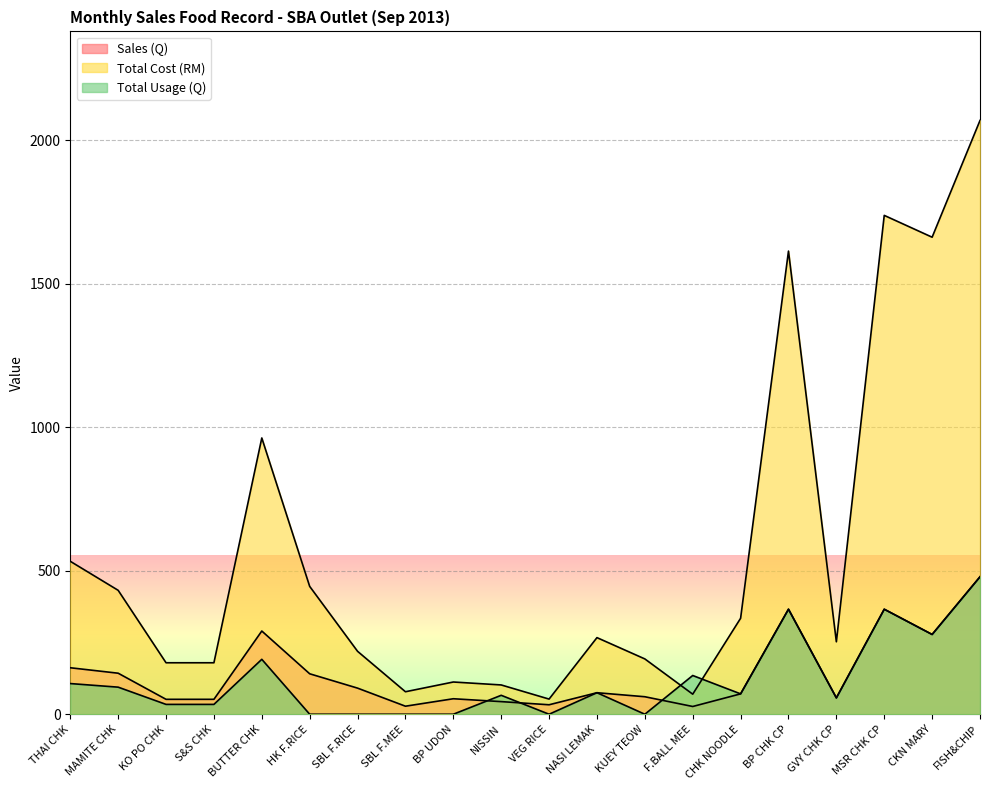

How many lines are shown in the chart?

3